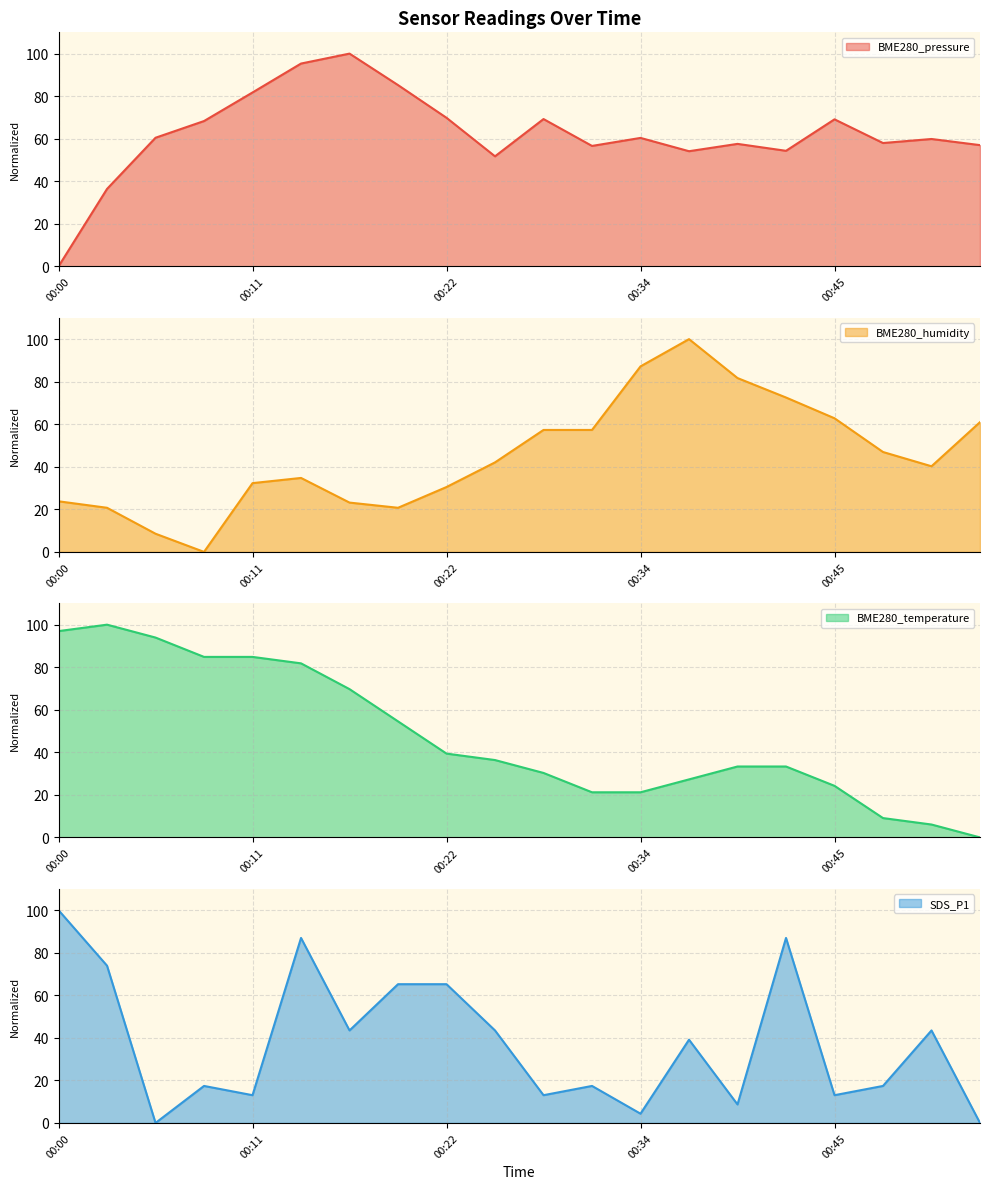

True or false: SDS_P1 and BME280_temperature intersect in this chart.

True